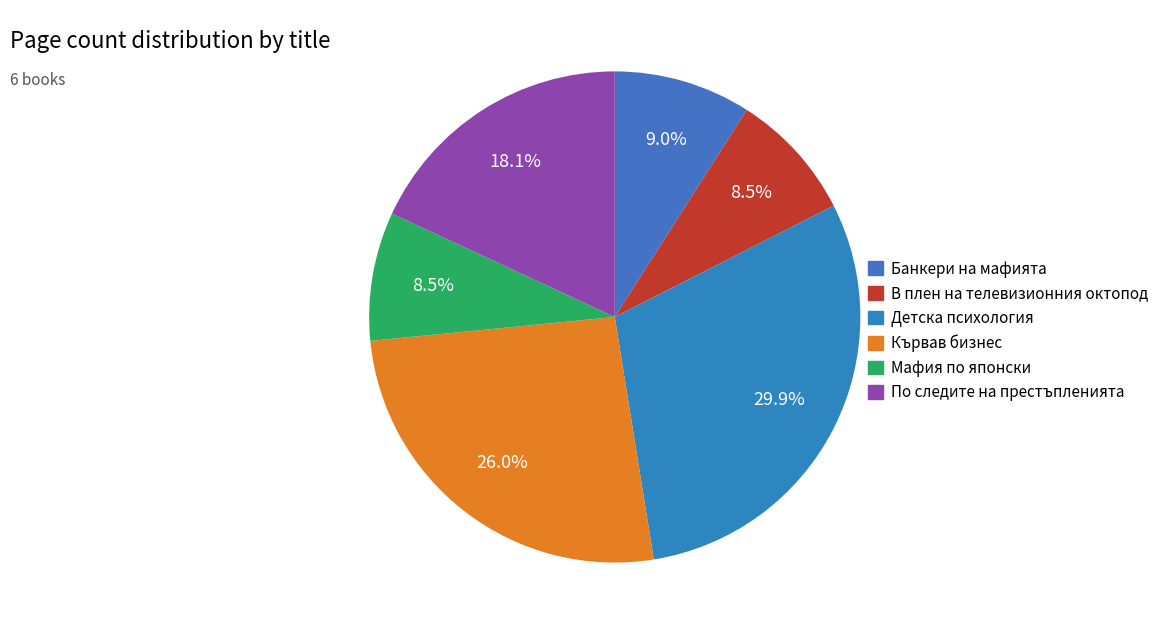

How many slices are in this pie chart?

6